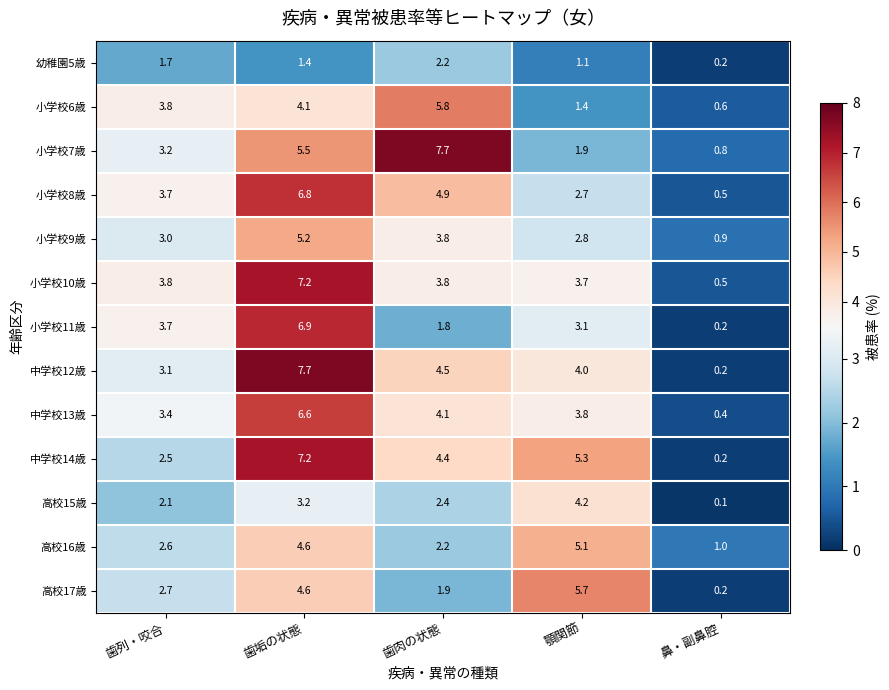

Which series has the widest spread of values?

中学校12歳